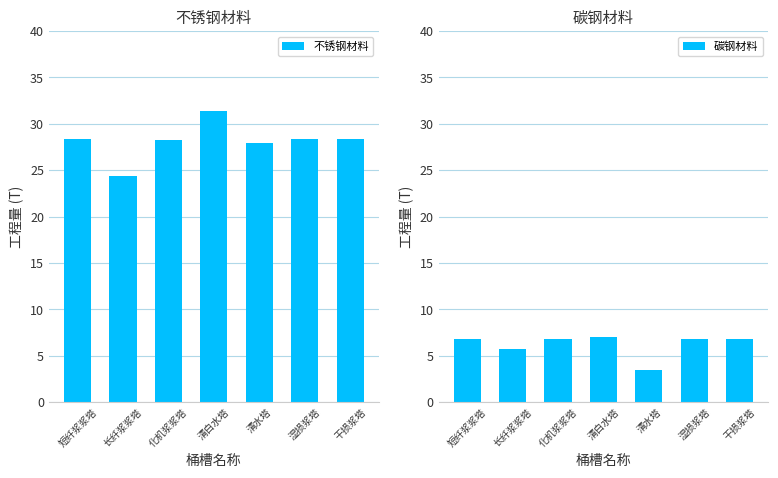

Rank the series at 湿损浆塔 from lowest to highest value.

碳钢材料, 不锈钢材料